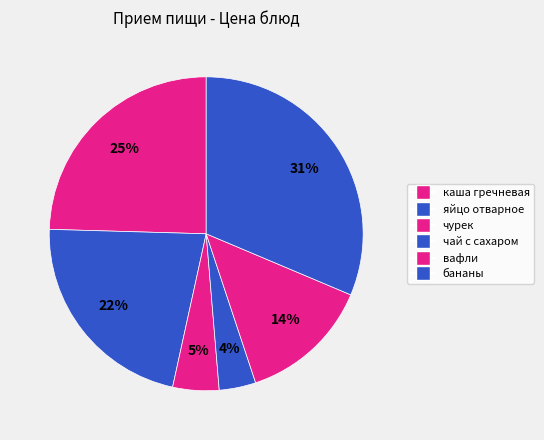

How many segments does this pie chart have?

6